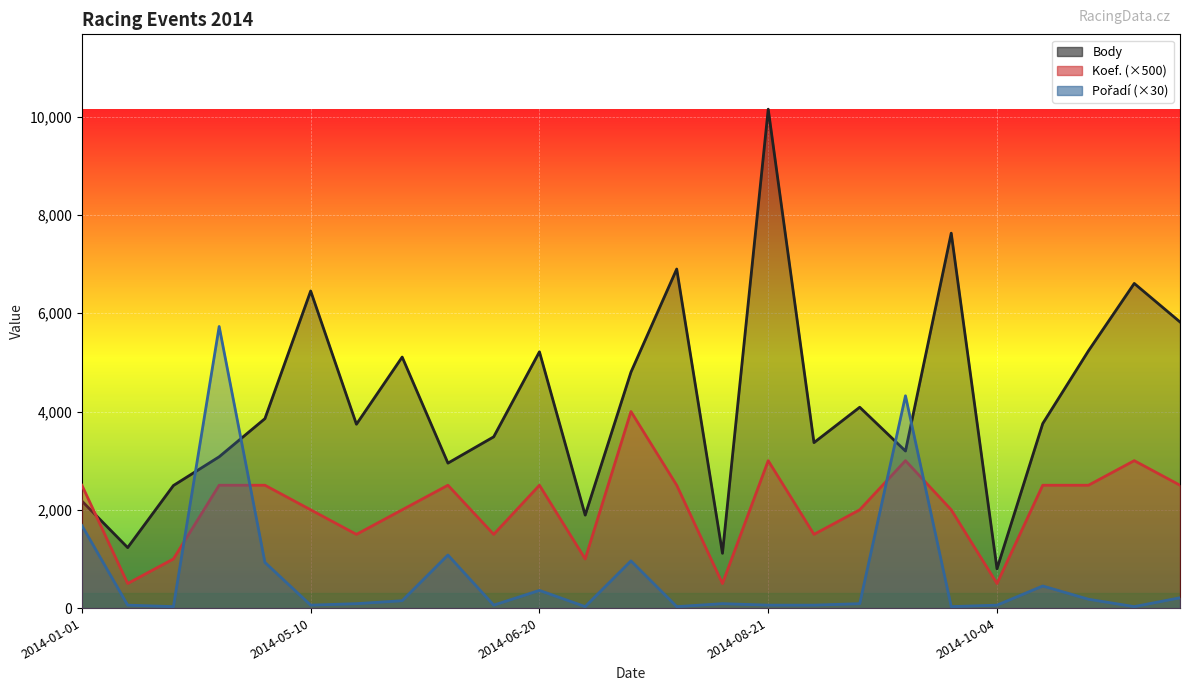

Which series has the largest range (max minus min)?

Body